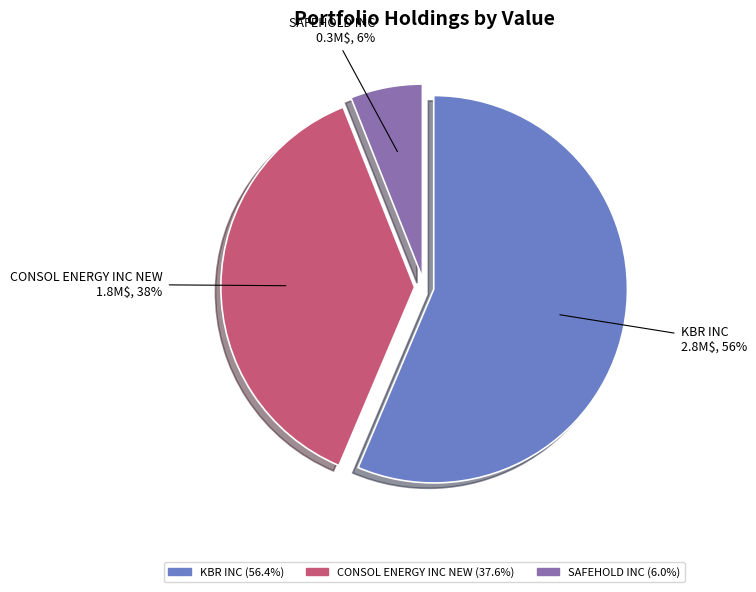

Do KBR INC and SAFEHOLD INC together represent more than half of the pie?

Yes